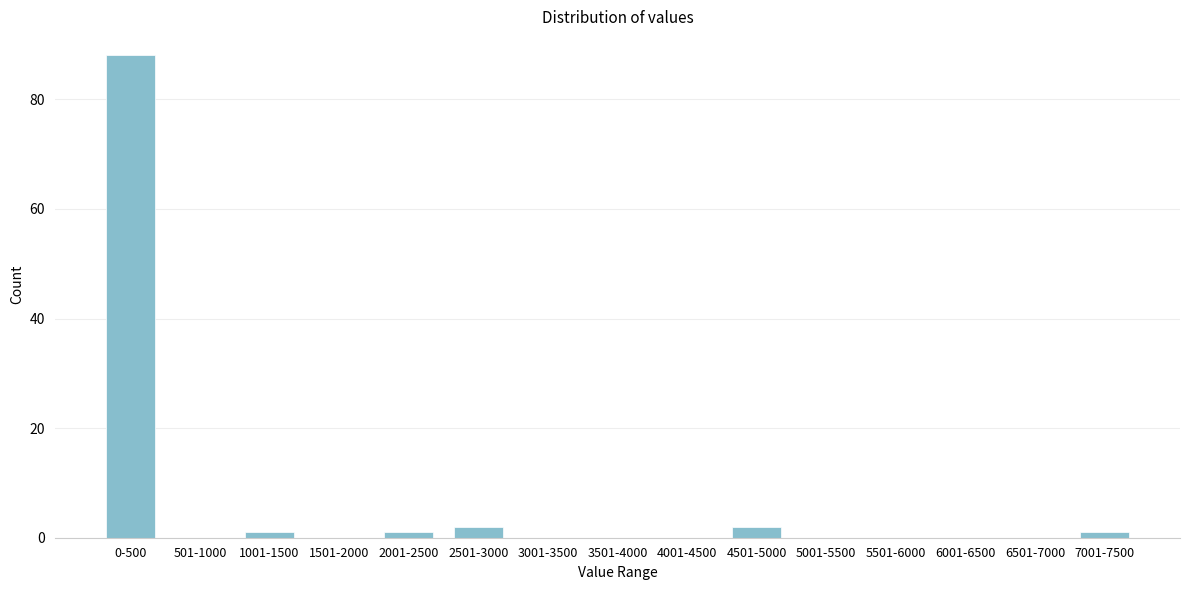

Reading left to right, what are all the values shown in this chart?

0-500=88	501-1000=0	1001-1500=1	1501-2000=0	2001-2500=1	2501-3000=2	3001-3500=0	3501-4000=0	4001-4500=0	4501-5000=2	5001-5500=0	5501-6000=0	6001-6500=0	6501-7000=0	7001-7500=1